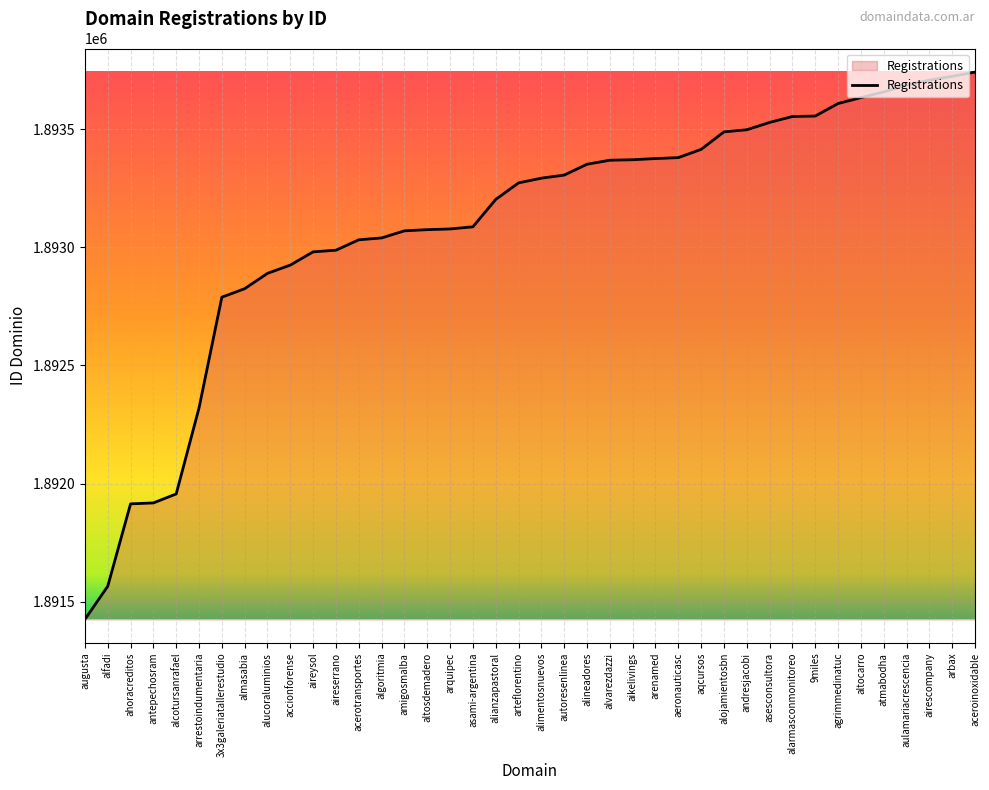

Is it true that the value at aulamariacrescencia is 3184987?

False